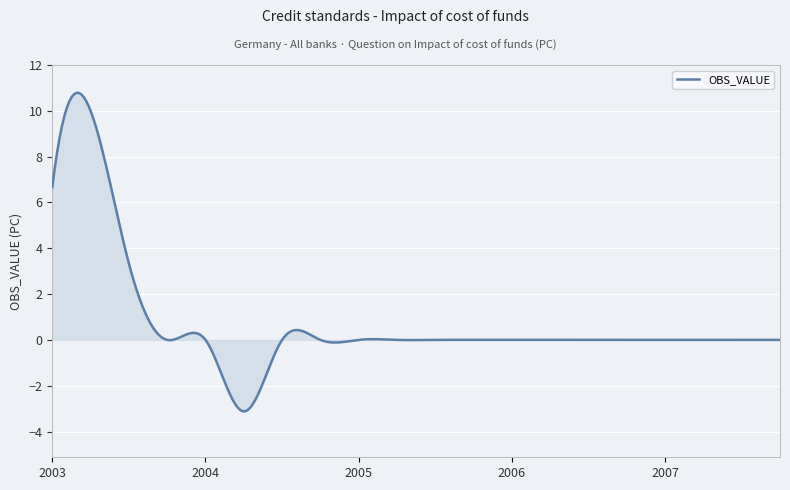

What is the maximum value shown in the chart?

10.8